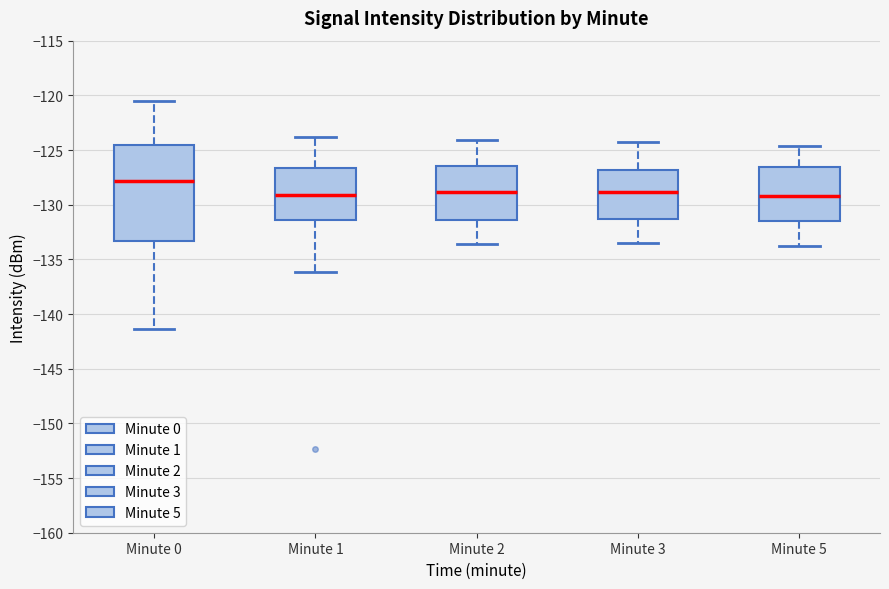

Where does the lower whisker of the box for Minute 1 end on the y-axis? The values are not printed on the chart, so give them approximately, as read against the axis.

-136.0